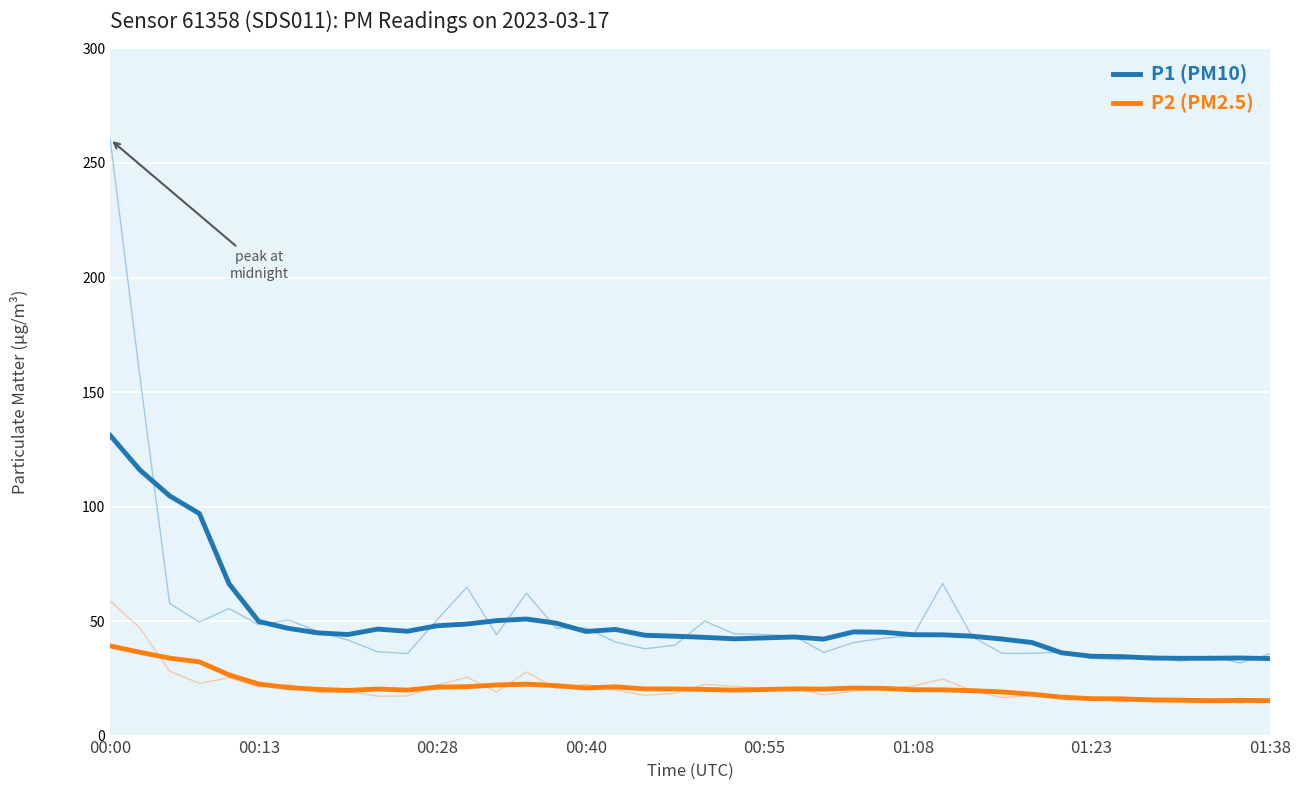

Which series has the largest range (max minus min)?

P1 (PM10)